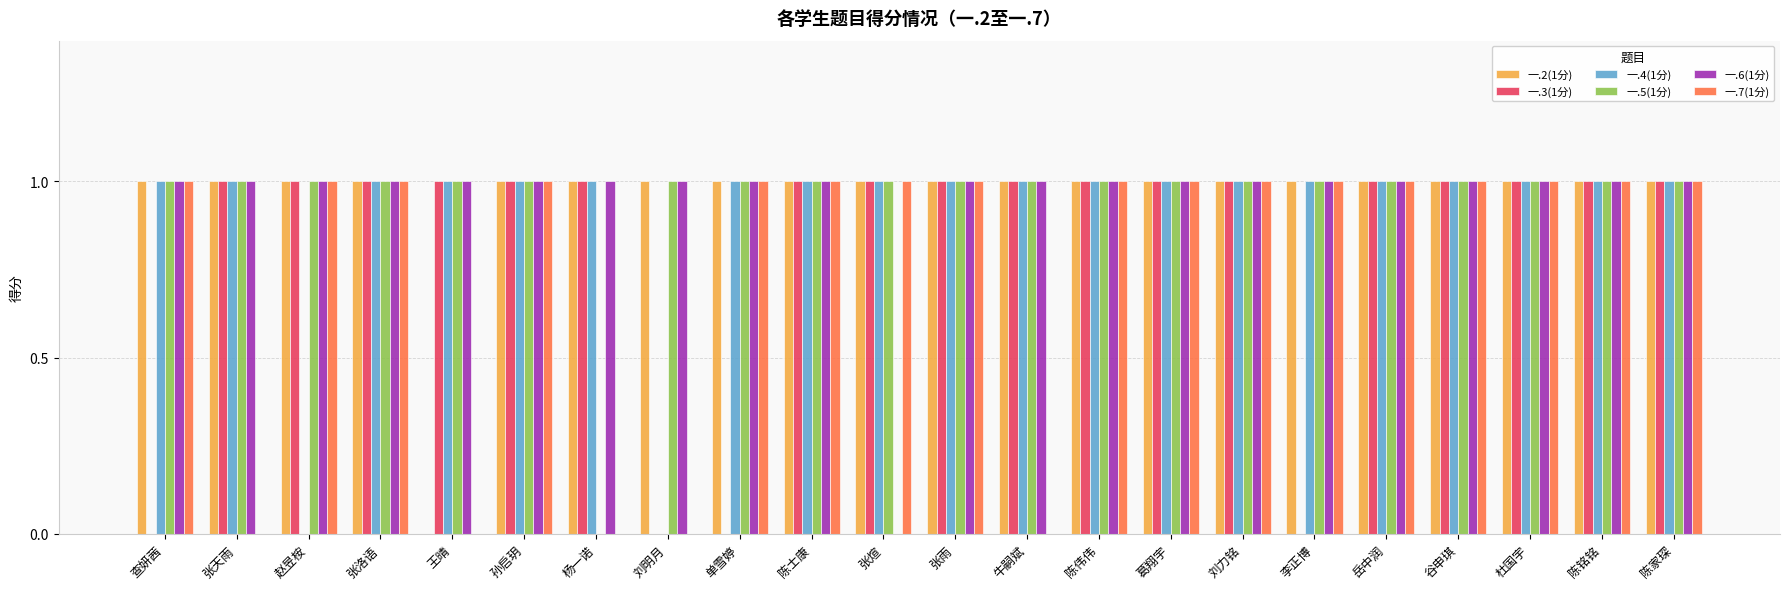

Which series changed the most between 王晴 and 牛嗣斌?

一.2(1分)